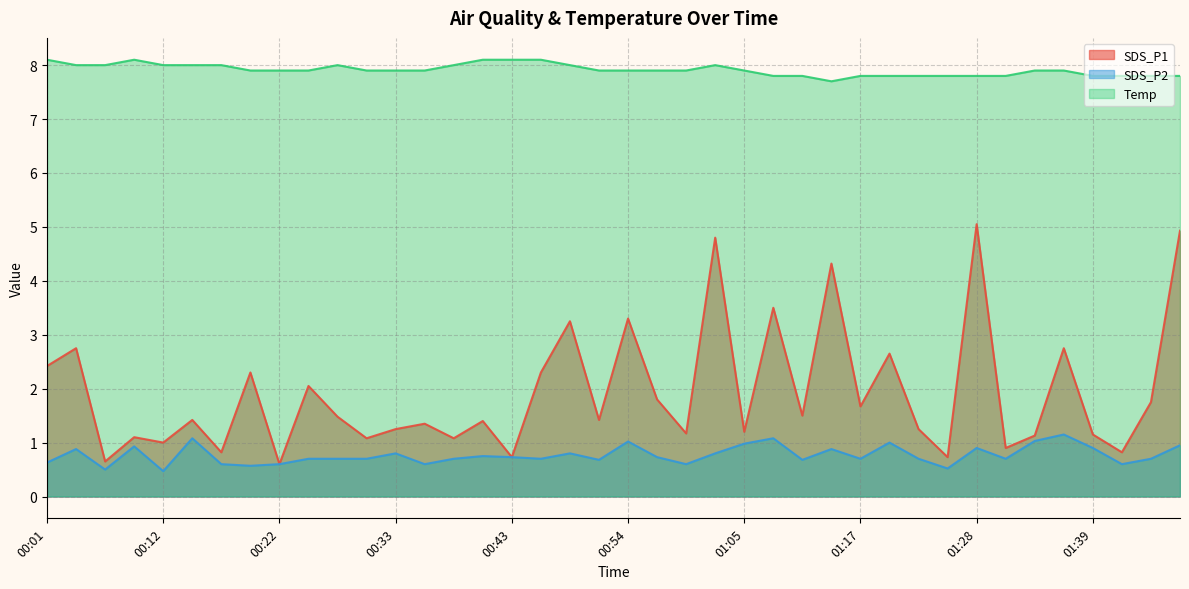

True or false: SDS_P2 and Temp cross at least once.

False